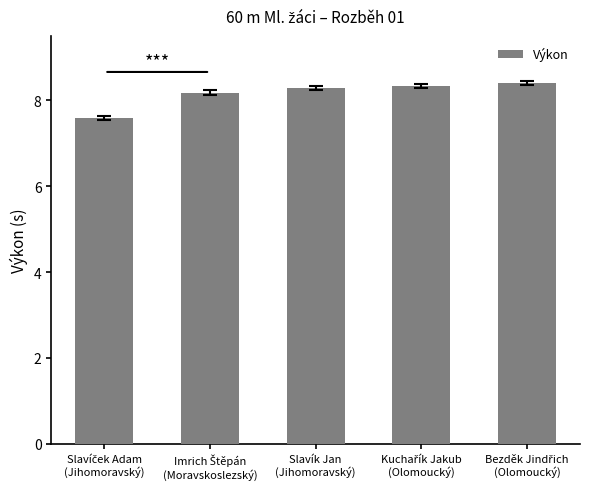

What is the difference between the maximum and minimum values?

0.8